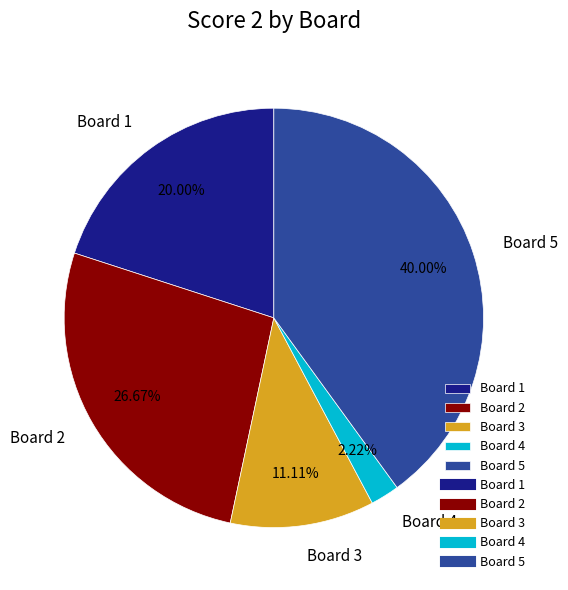

To the nearest percent, what is the difference between the largest and smallest slice percentages?

38%